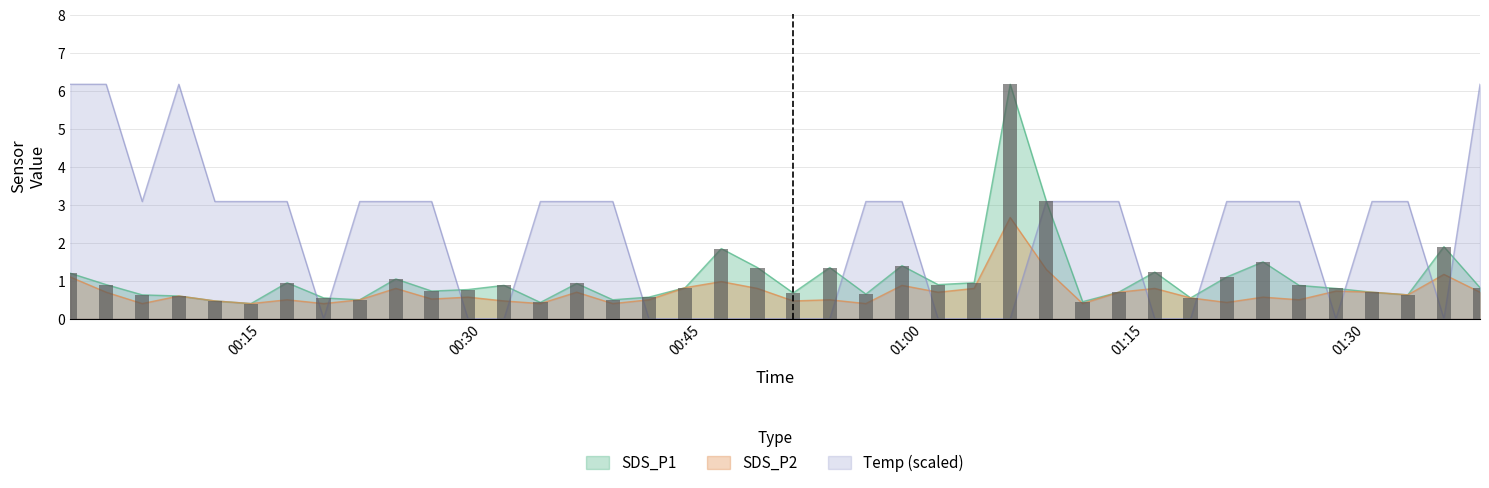

What is the spread (max minus min) of values at 01:15?

2.6